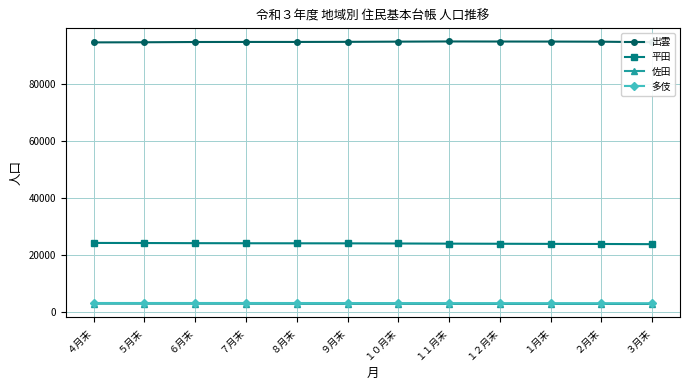

Is the value of 佐田 at ６月末 greater than the value of 出雲 at ８月末?

No